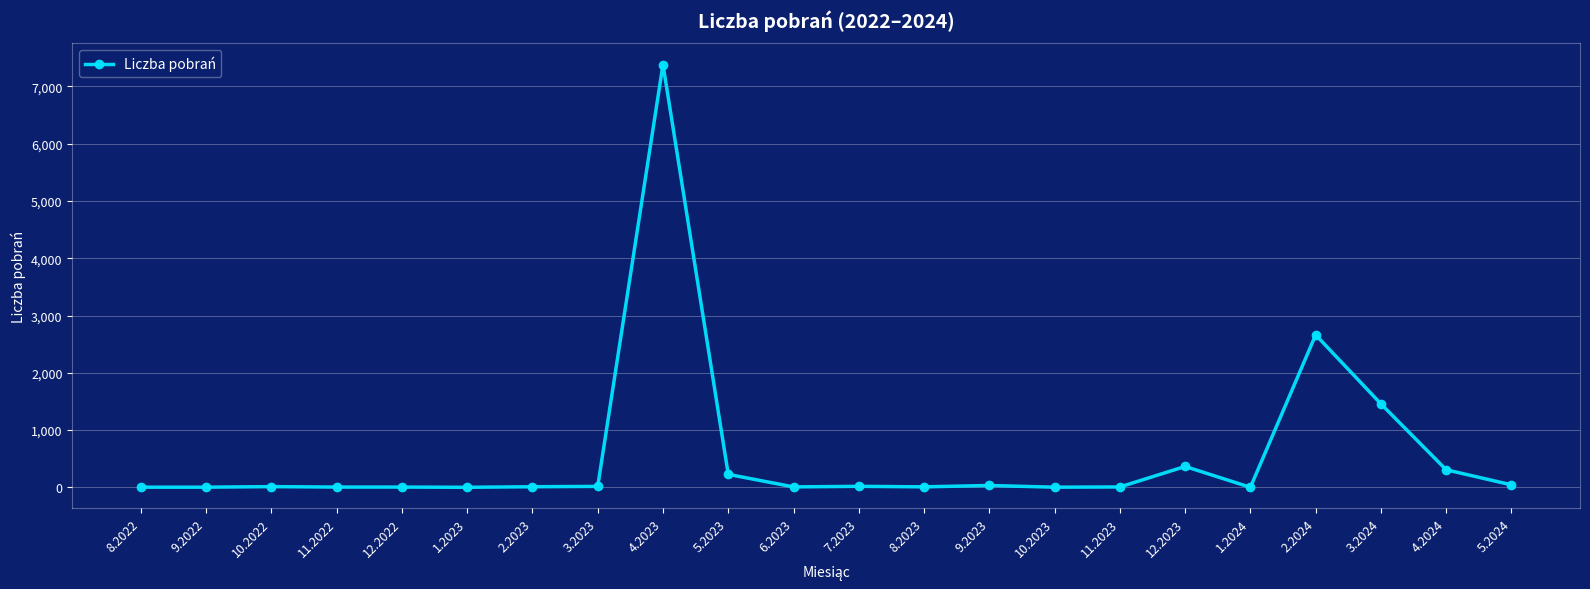

How many categories are shown in the chart?

22